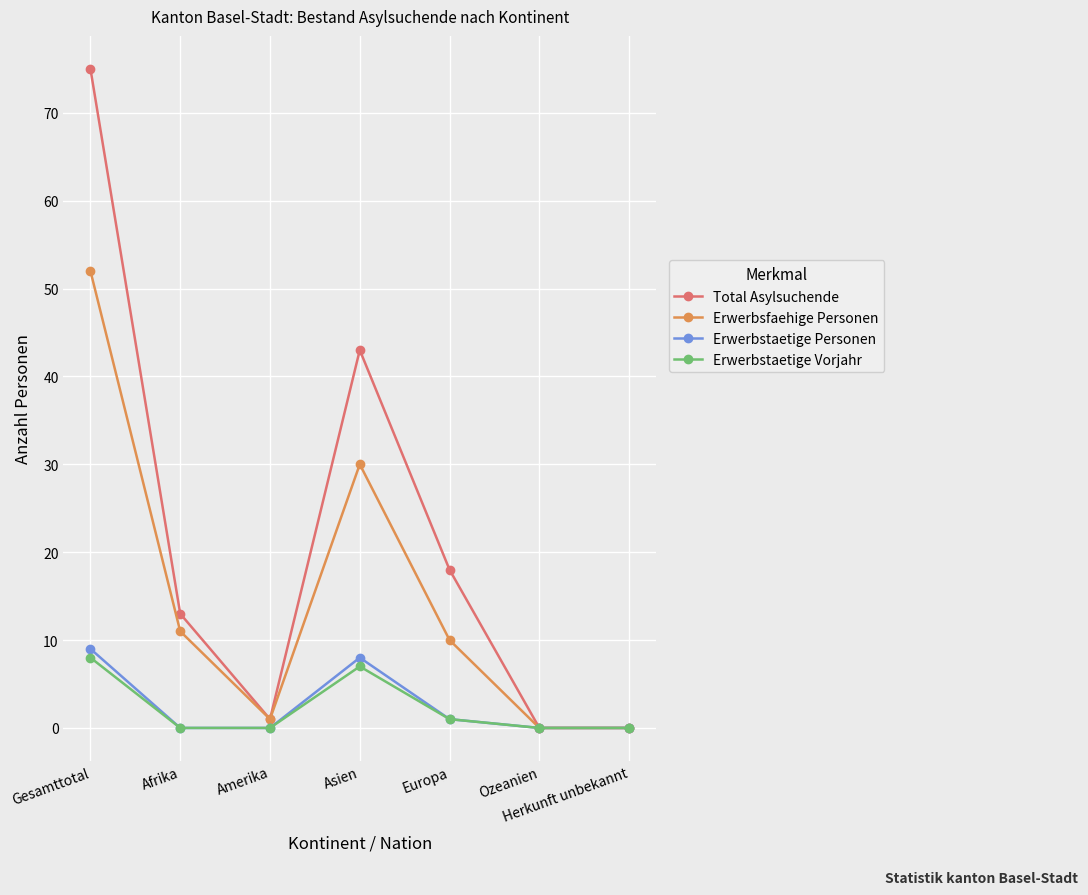

How many interior local peaks does the Erwerbstaetige Personen series have?

1